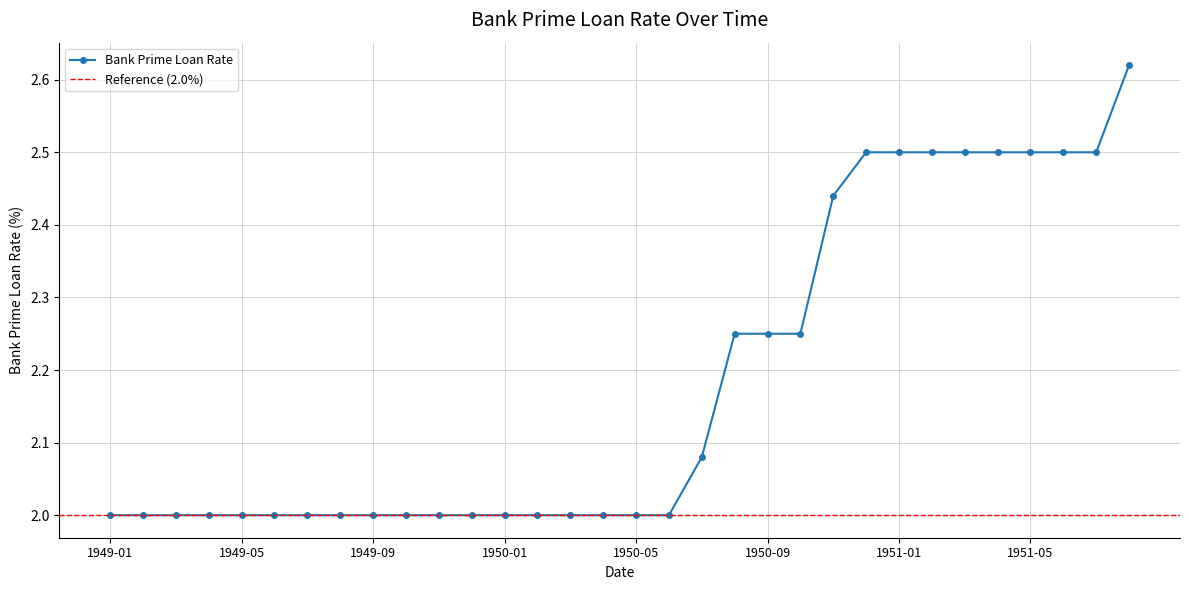

What is the sum of the values at 1951-05 and 1950-12?

5.0